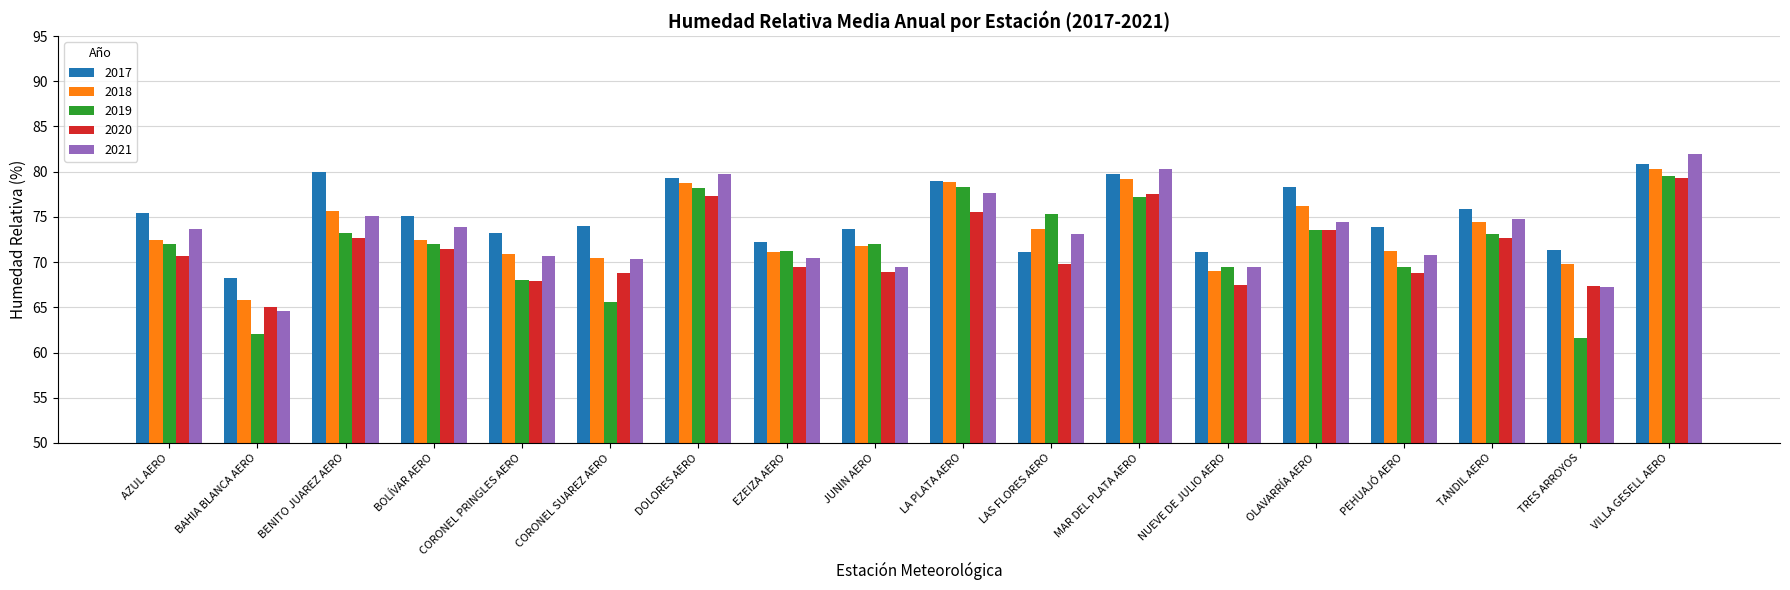

What value does the 2020 series have at DOLORES AERO?

77.3